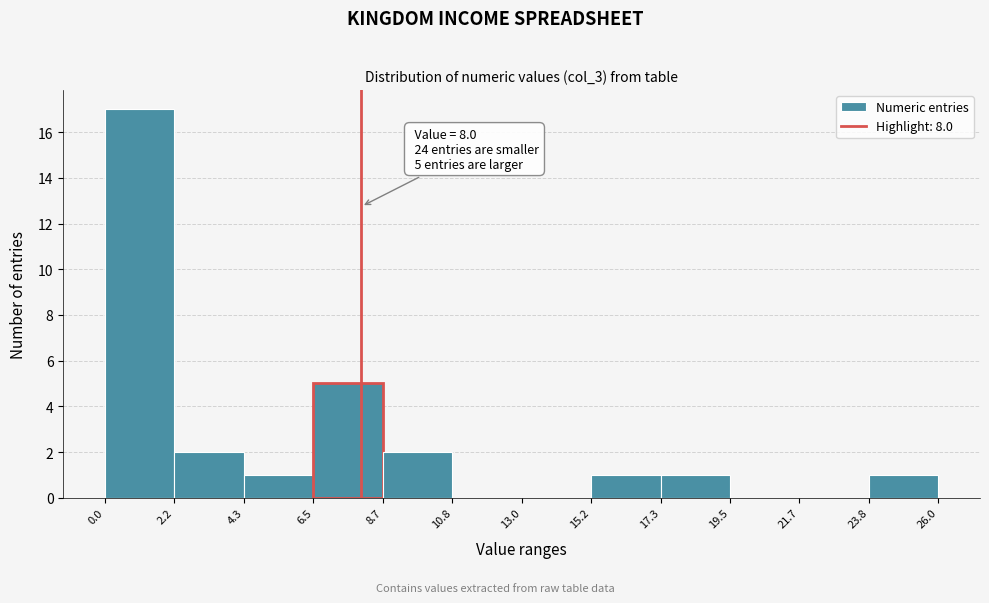

Over which range of the x-axis is the bar tallest?

0.0 to 2.2